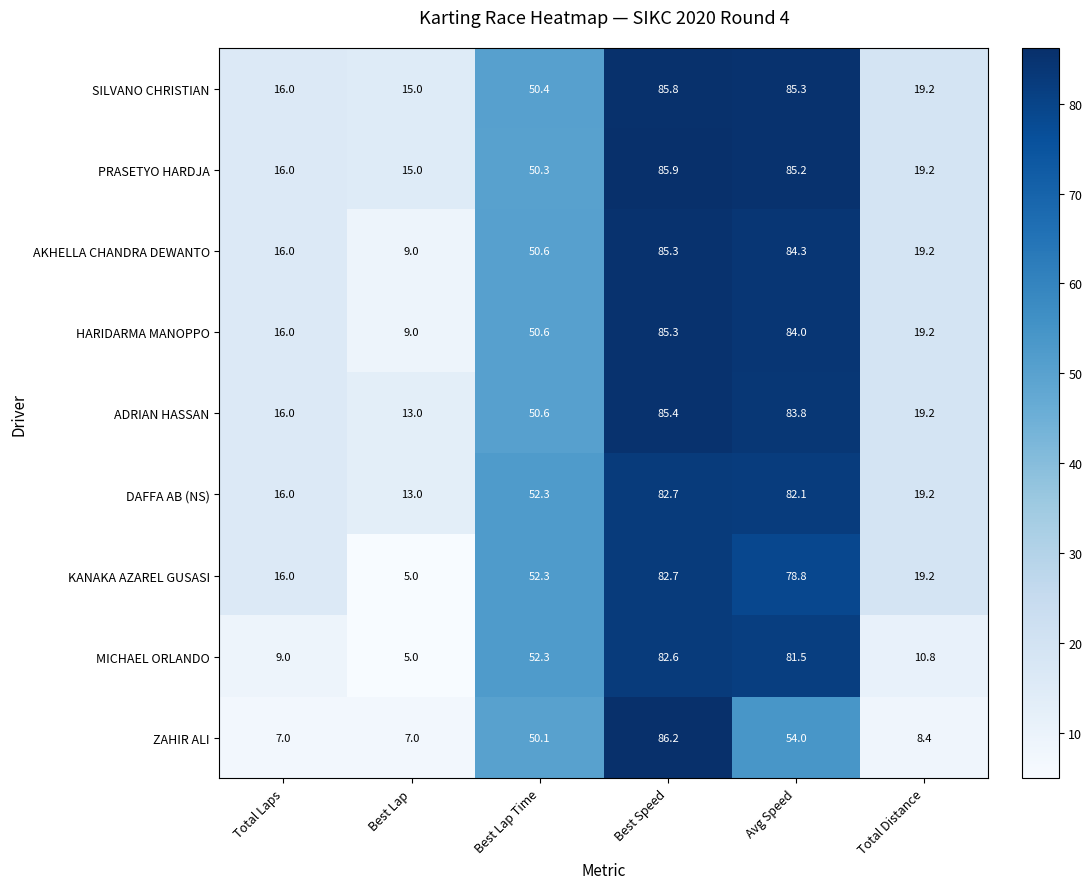

Which category has the highest value in the KANAKA AZAREL GUSASI series?

Best Speed